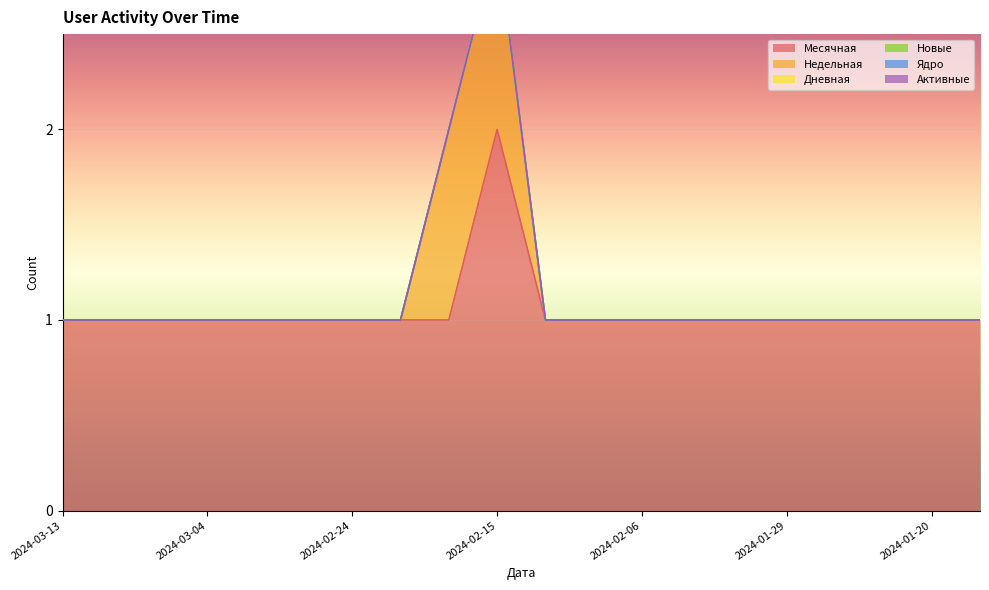

Which label corresponds to the smallest value in the chart?

2024-03-13